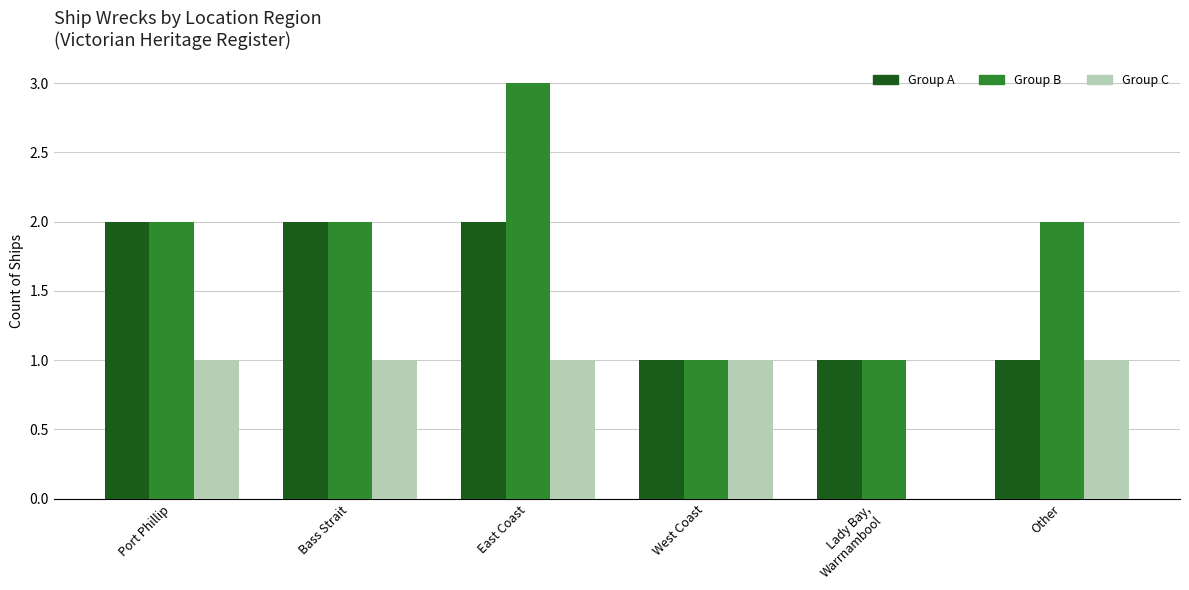

Is it true that Group B equals 2 at Bass Strait?

True